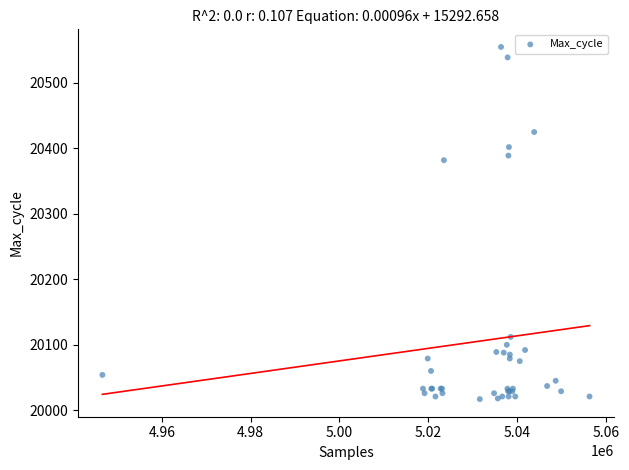

What Y value in the scatter plot is closest to 20286?

20382